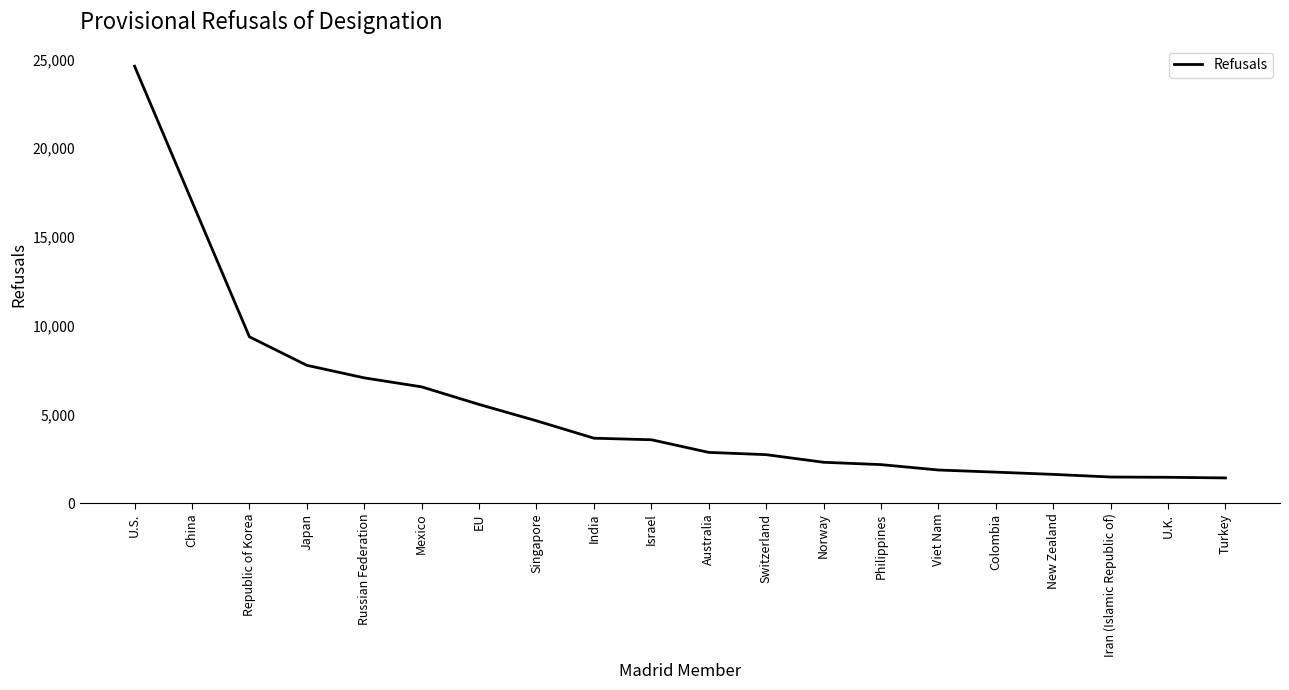

The value at Israel is 3572. True or false?

True